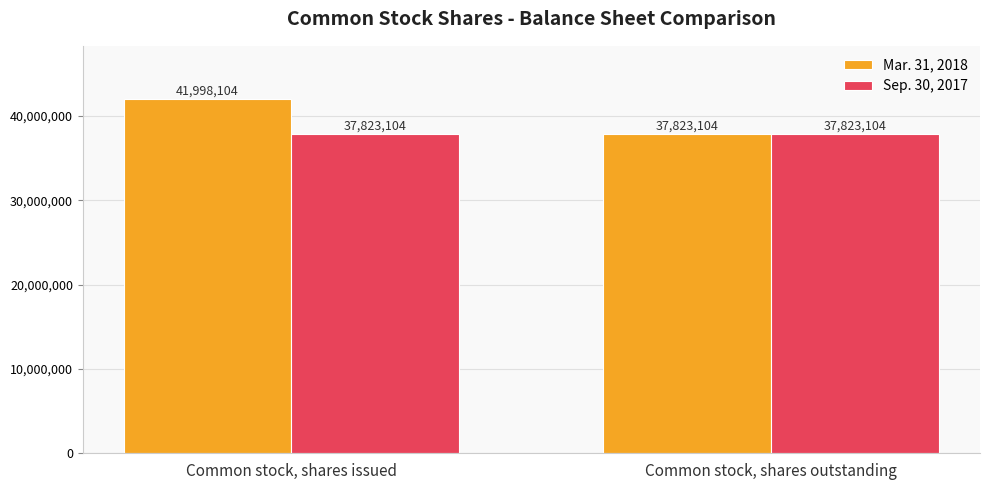

Which series has the largest total across all categories?

Mar. 31, 2018